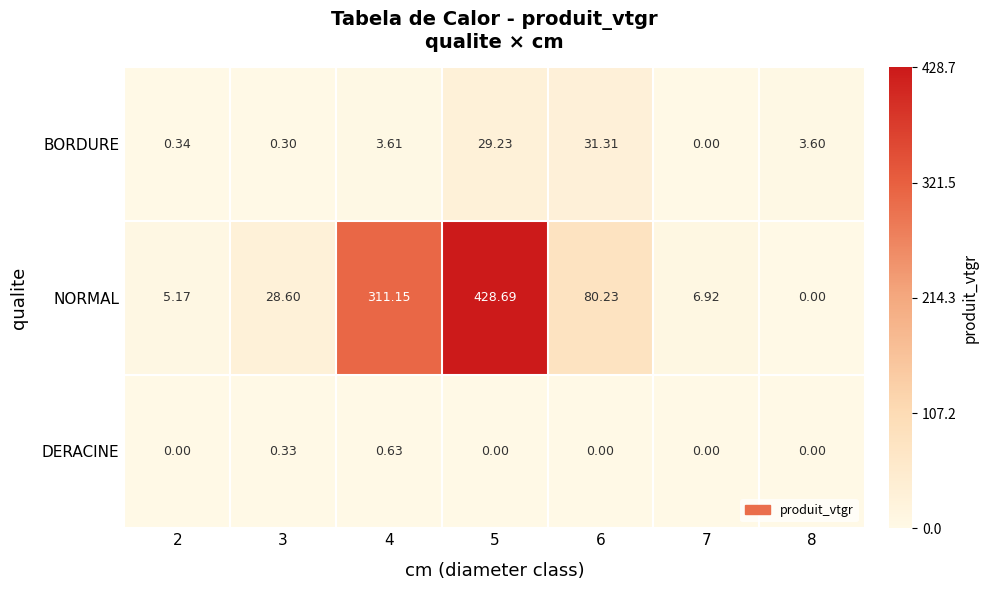

Between 5 and 8, which series saw the biggest shift?

NORMAL